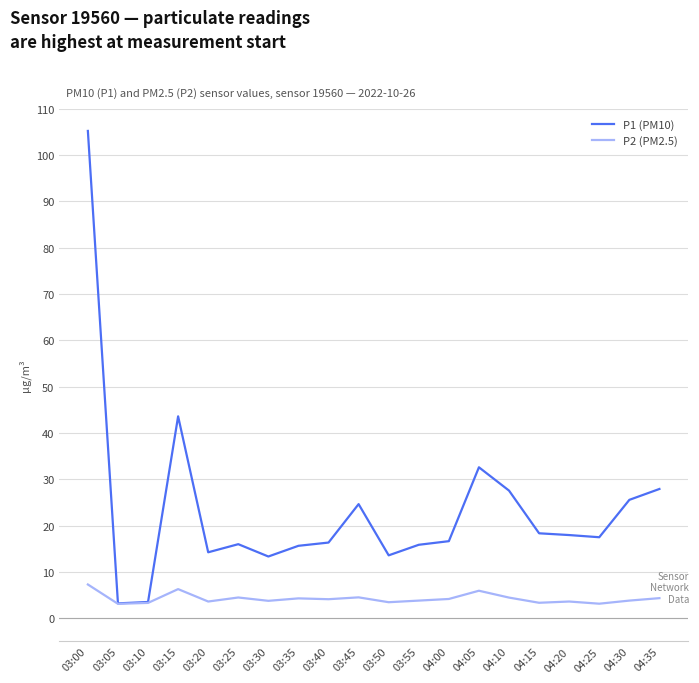

What is the difference between the second highest and minimum values in the P1 (PM10) series?

40.4